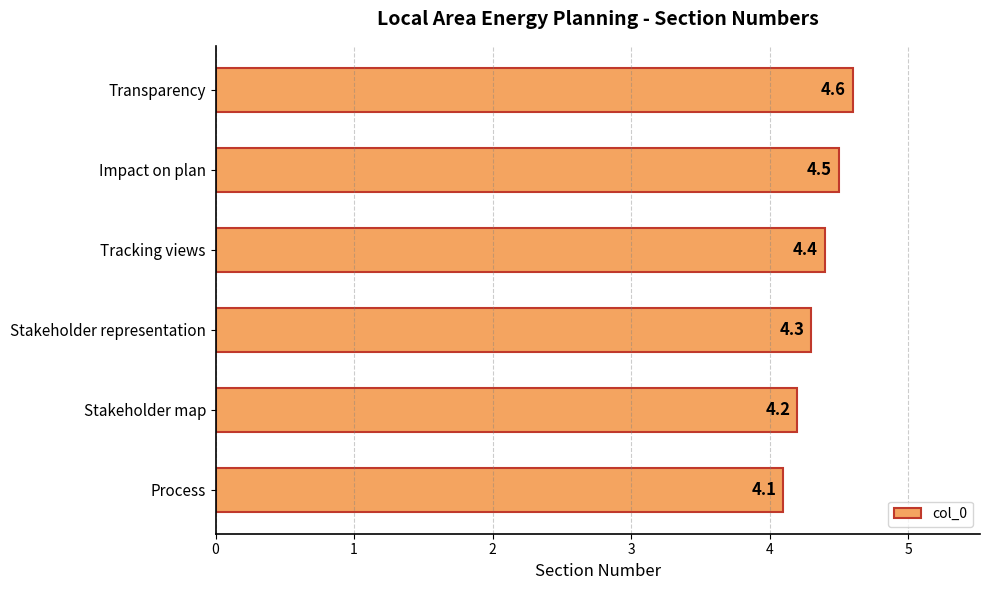

What is the ratio of the value at Process to the value at Impact on plan?

0.9